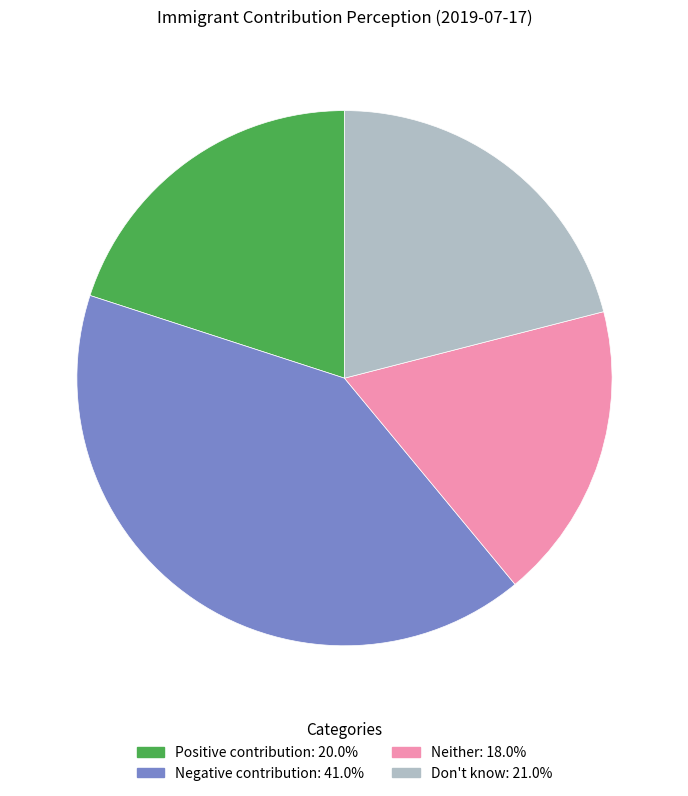

True or false: Neither accounts for 18% of the total.

True